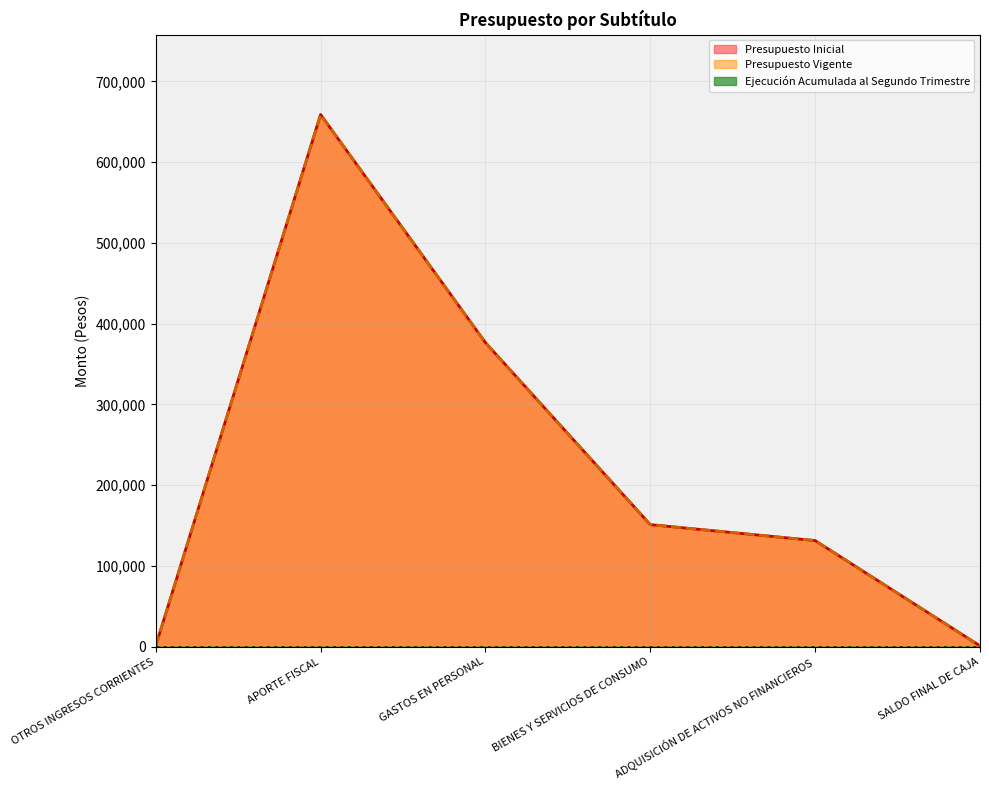

What is the label of the 4th point from the left?

BIENES Y SERVICIOS DE CONSUMO